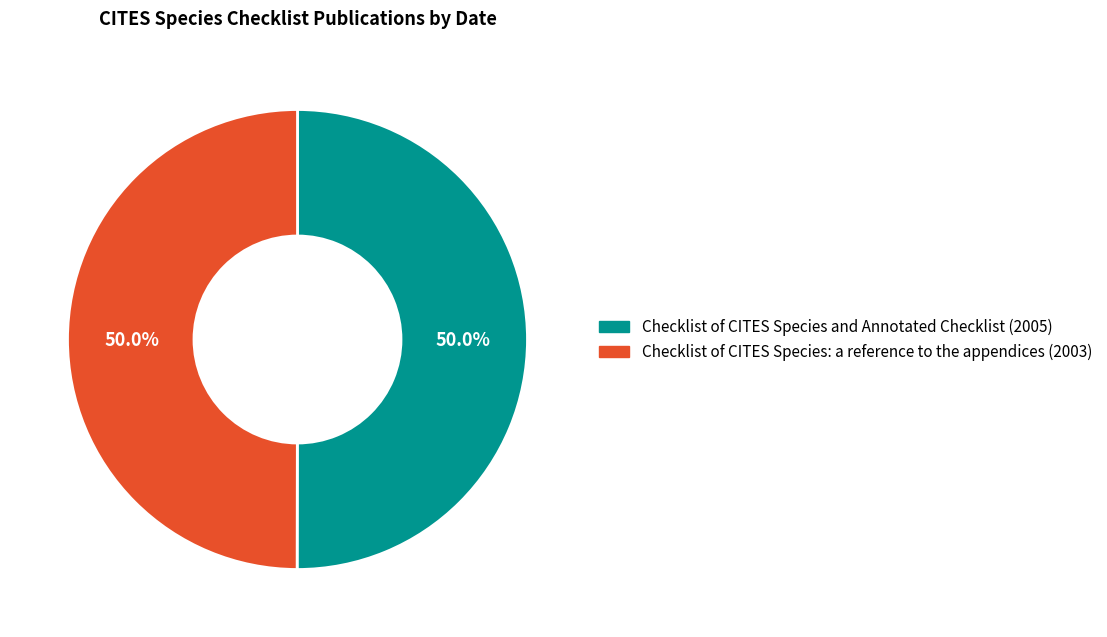

To the nearest percent, what is the combined percentage of Checklist of CITES Species and Annotated Checklist (2005) and Checklist of CITES Species: a reference to the appendices (2003)?

100%